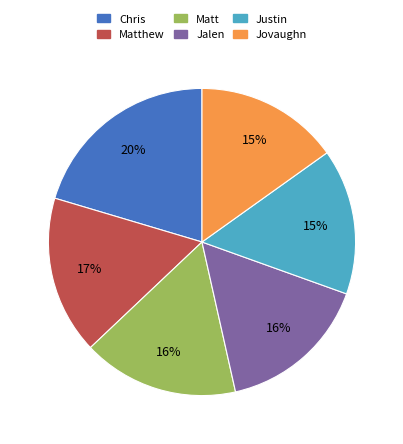

Which category has the biggest portion of the pie?

Chris